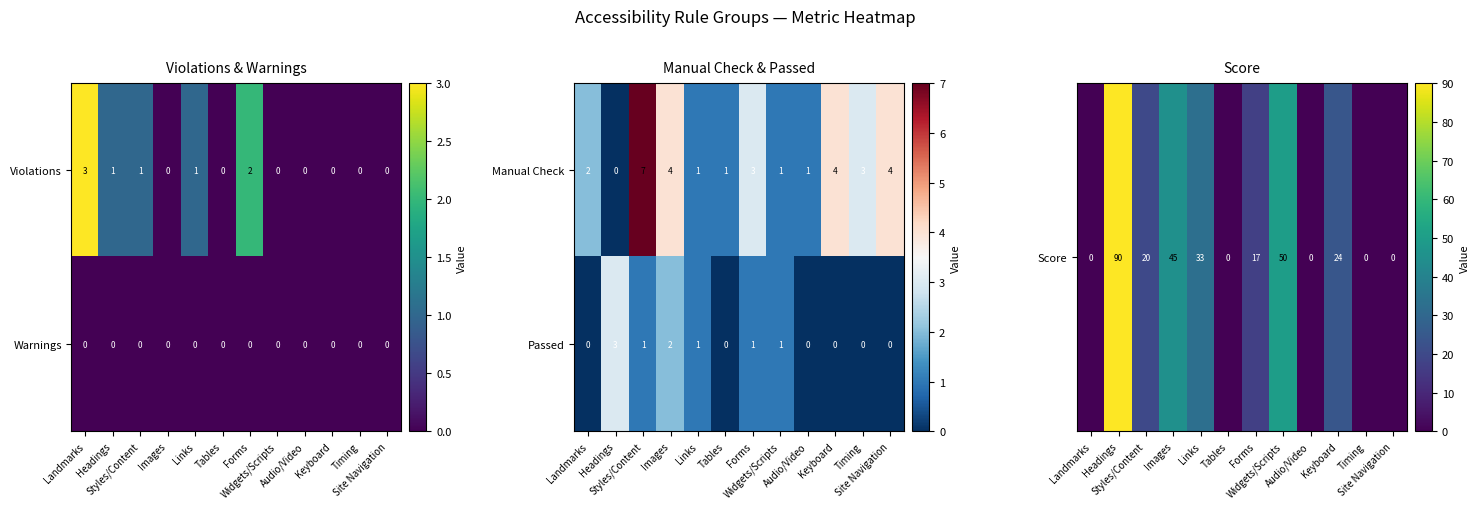

Count the Passed values in the range 0 to 1.

10